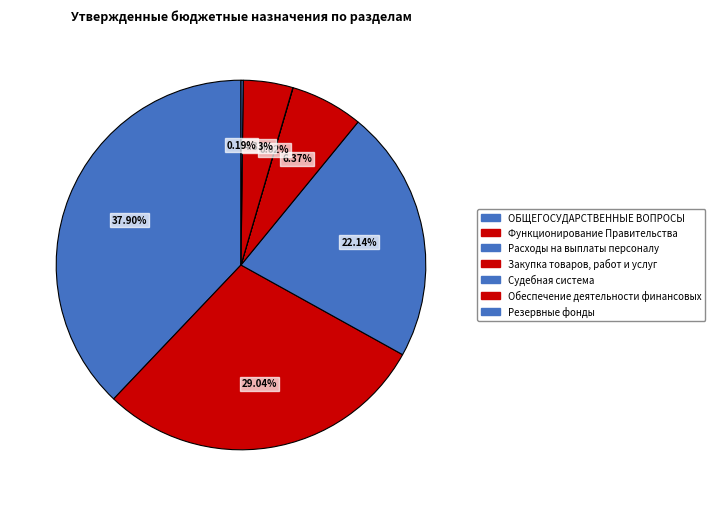

Does Закупка товаров, работ и услуг account for over 50% of the chart?

No